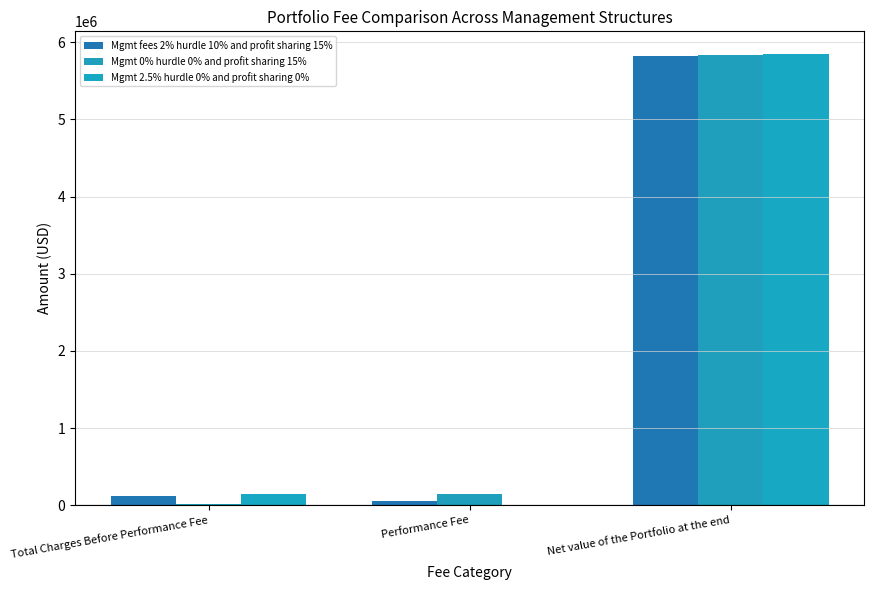

How many categories are shown in the chart?

3